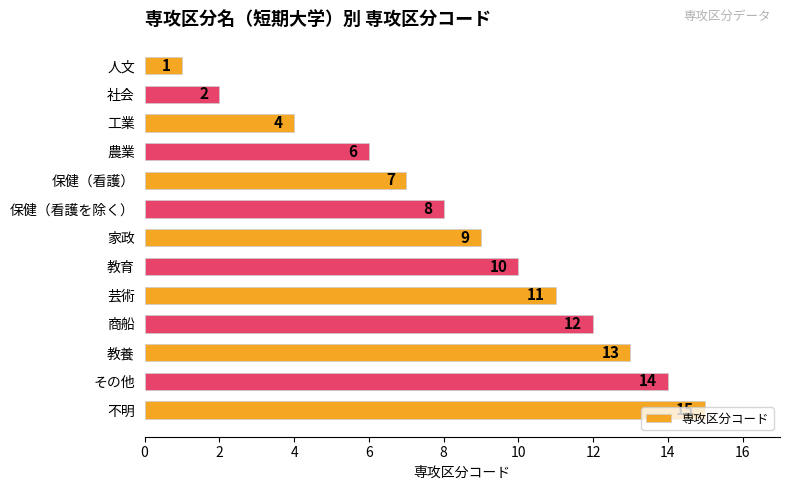

What is the sum of all values?

112